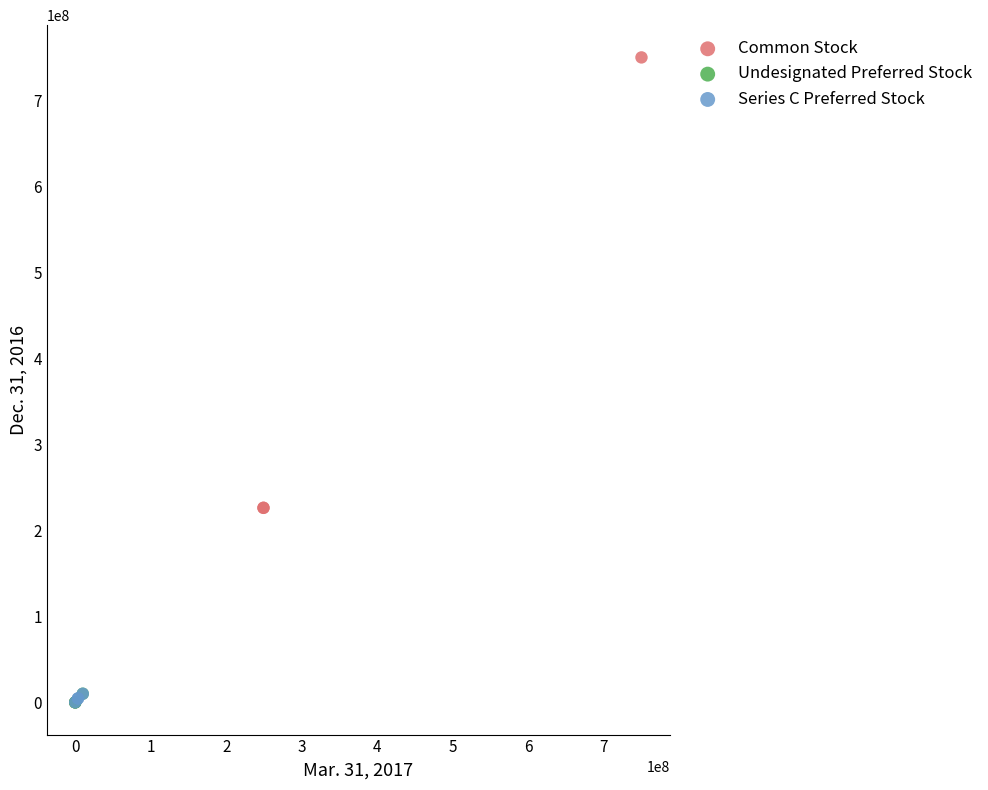

Which series has the largest Y range (max minus min)?

Common Stock